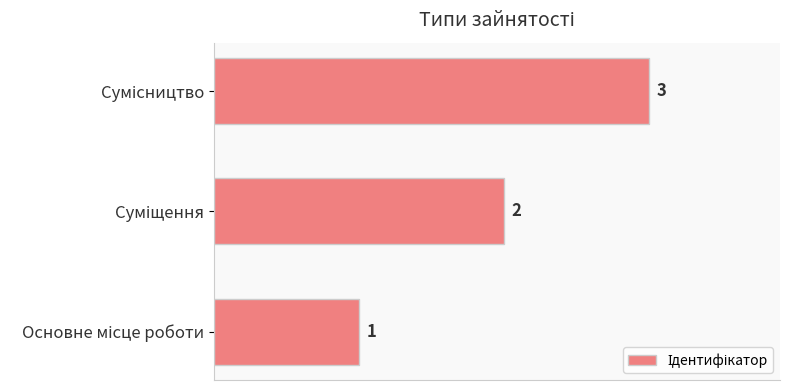

What is the sum of all values?

6